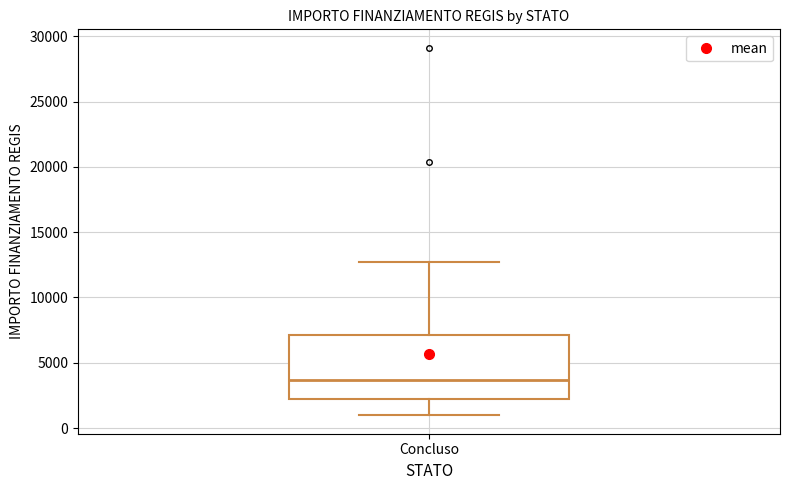

Where does the upper whisker of the box for Concluso end on the y-axis? The values are not printed on the chart, so give them approximately, as read against the axis.

12500